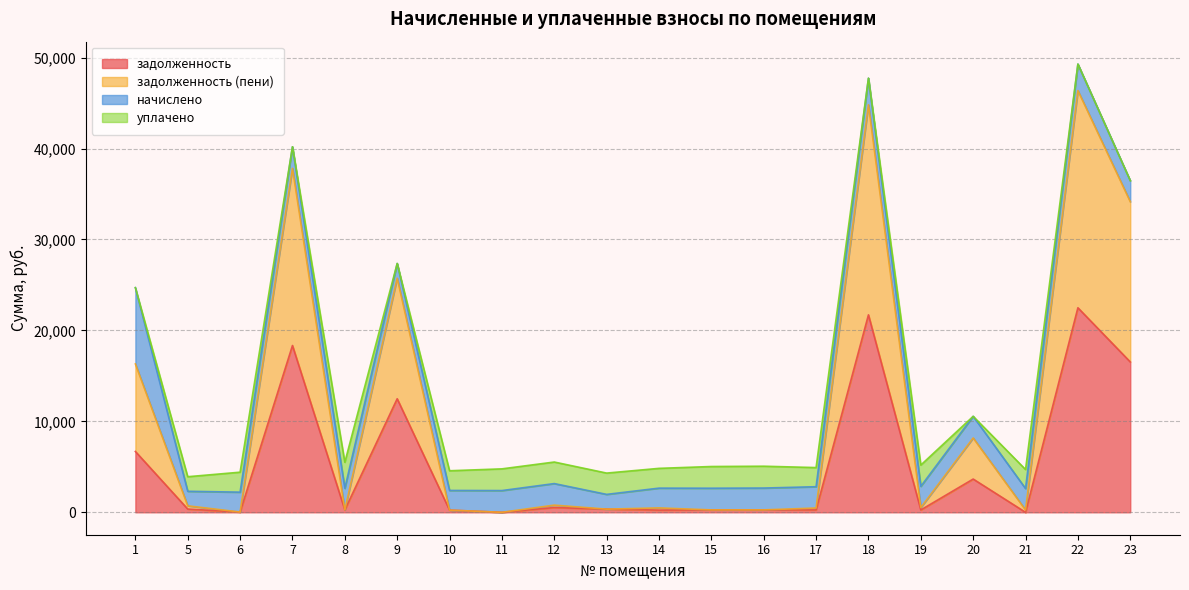

What is the total value across all series at 7?

40194.4